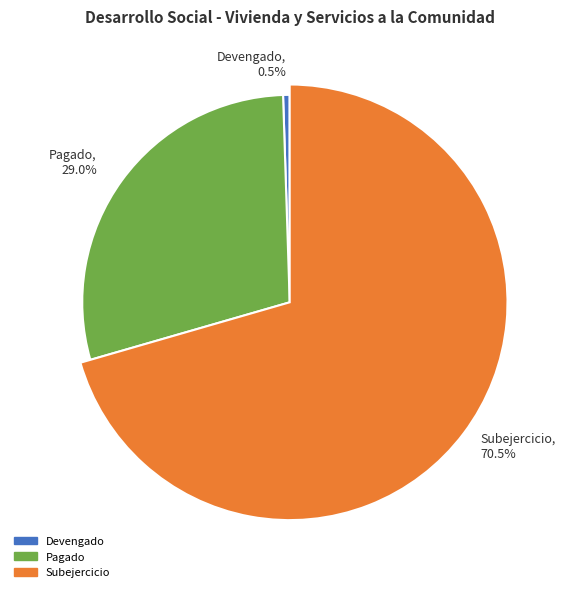

The Devengado slice represents 10% of the pie. True or false?

False